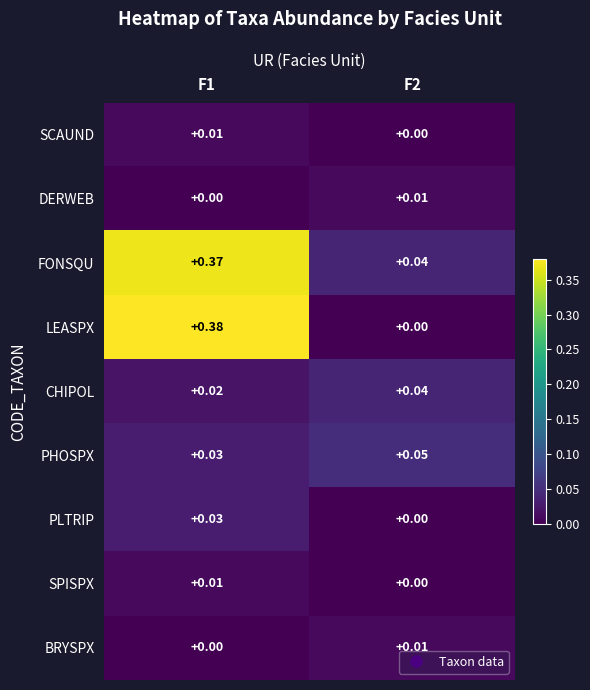

Is the value of FONSQU at F2 greater than the value of DERWEB at F2?

Yes